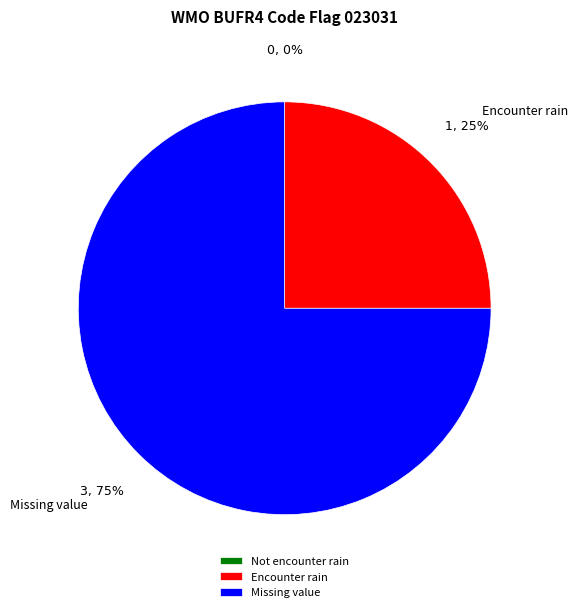

Which has a higher value, Plume will encounter rain or Plume will not encounter rain?

Plume will encounter rain